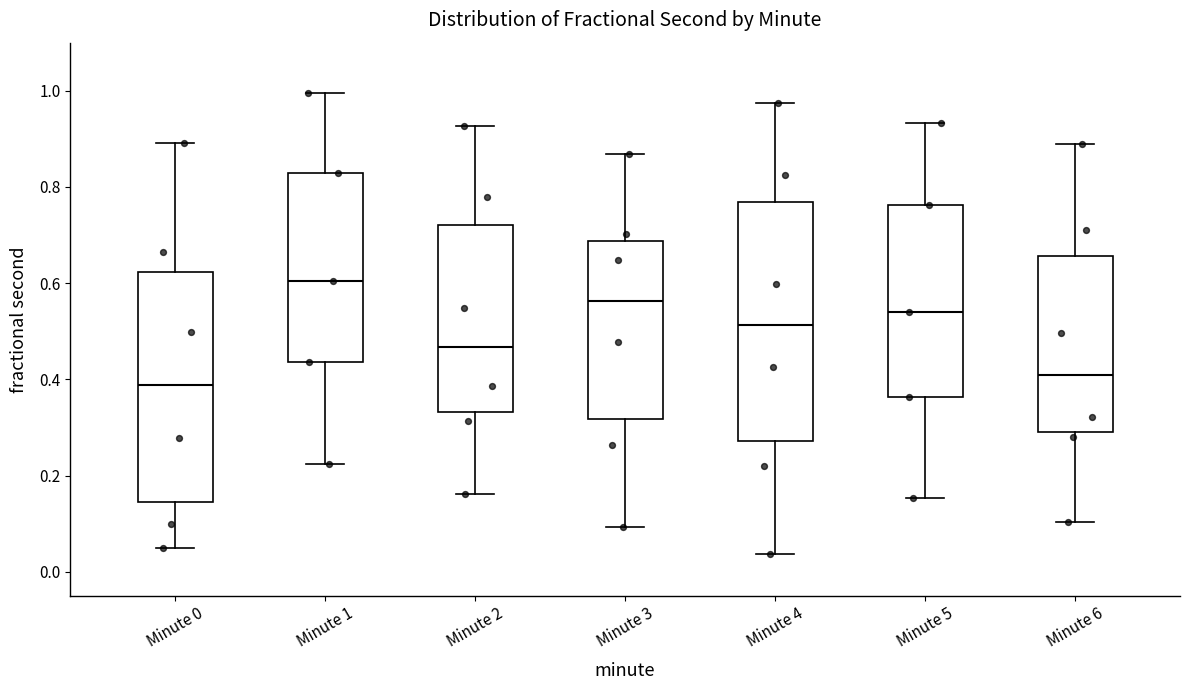

Reading left to right, read every box against the y-axis: the position of its median line, the range the box covers, and the ends of its whiskers. The values are not printed on the chart, so give them approximately, as read against the axis.

Minute 0: median 0.38, box 0.14 to 0.62, whiskers 0.06 to 0.90
Minute 1: median 0.60, box 0.44 to 0.82, whiskers 0.22 to 1.00
Minute 2: median 0.46, box 0.34 to 0.72, whiskers 0.16 to 0.92
Minute 3: median 0.56, box 0.32 to 0.68, whiskers 0.10 to 0.86
Minute 4: median 0.52, box 0.28 to 0.76, whiskers 0.04 to 0.98
Minute 5: median 0.54, box 0.36 to 0.76, whiskers 0.16 to 0.94
Minute 6: median 0.40, box 0.30 to 0.66, whiskers 0.10 to 0.88